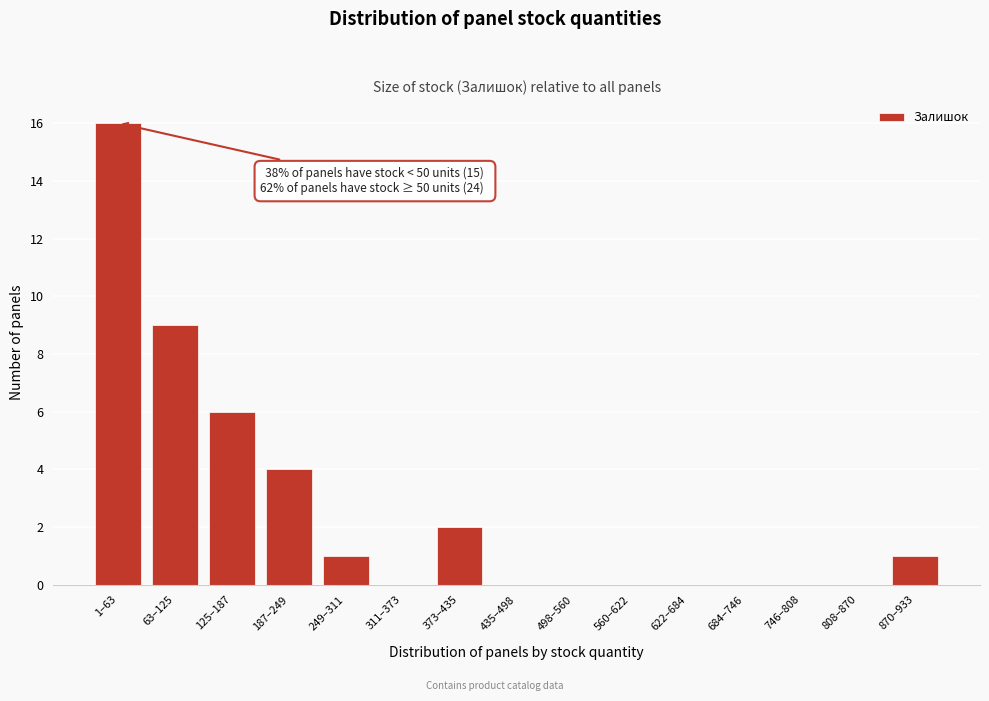

Reading left to right, list all the values displayed in this chart.

1–63=16	63–125=9	125–187=6	187–249=4	249–311=1	311–373=0	373–435=2	435–498=0	498–560=0	560–622=0	622–684=0	684–746=0	746–808=0	808–870=0	870–933=1